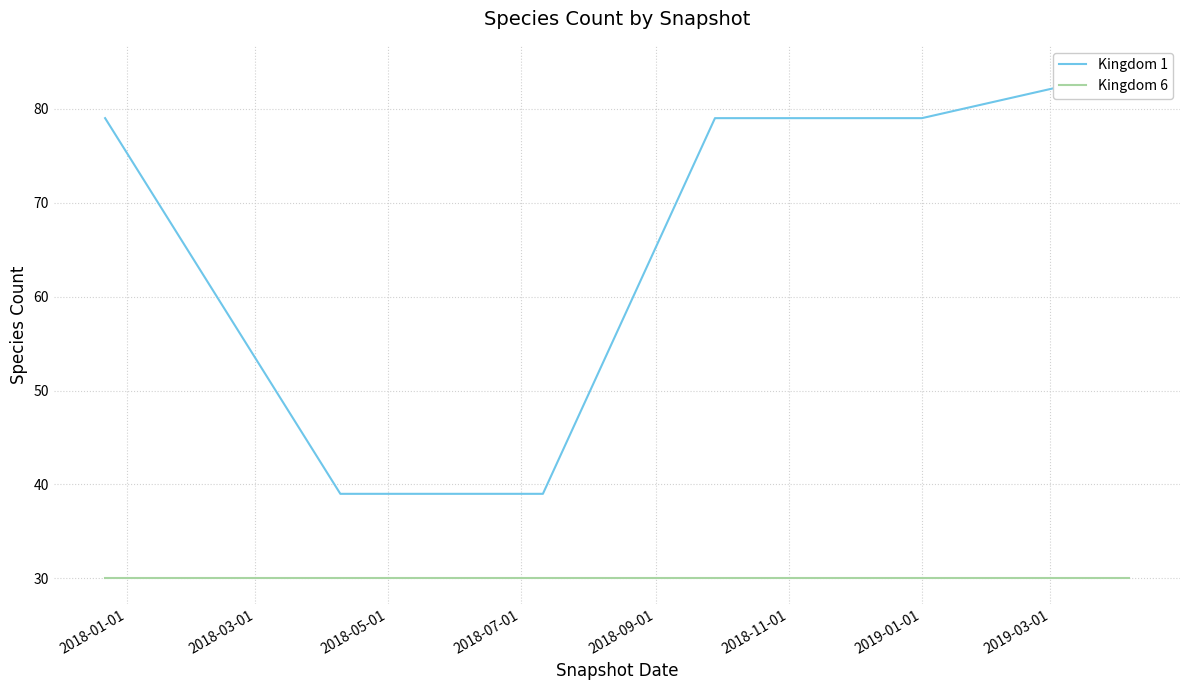

What is the lowest value of the Kingdom 1 series?

39